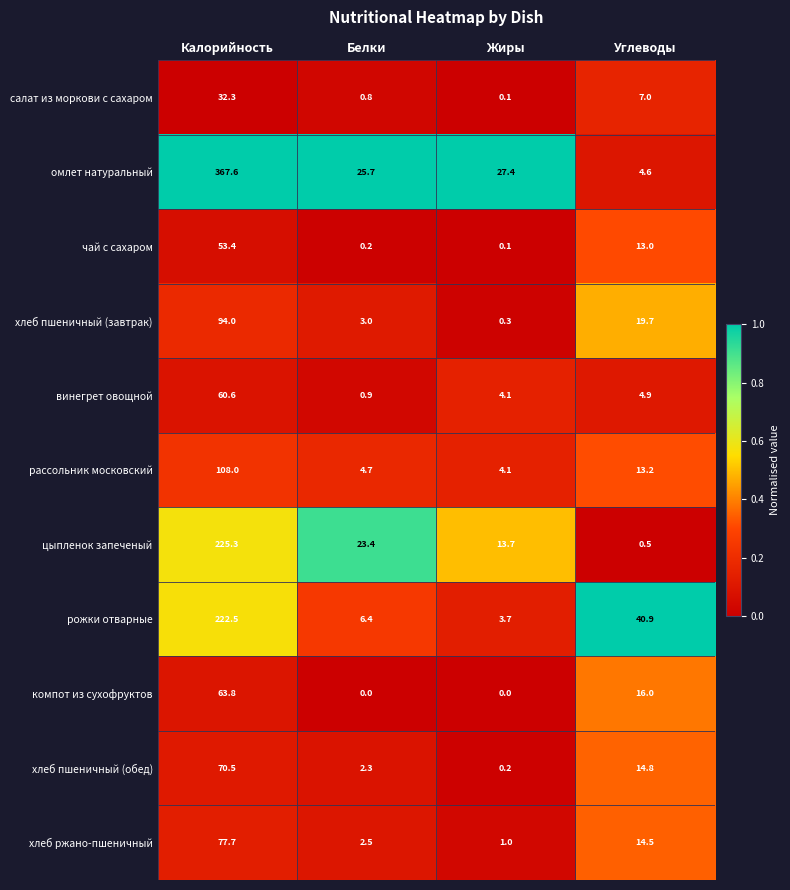

What is the difference between the highest and lowest values at Жиры?

27.4